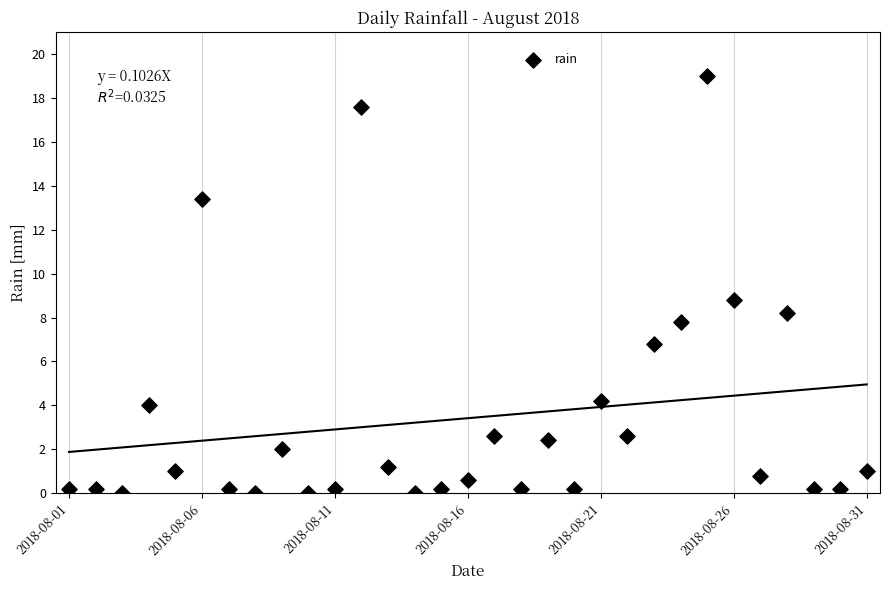

What is the range of Y values (max minus min)?

19.0